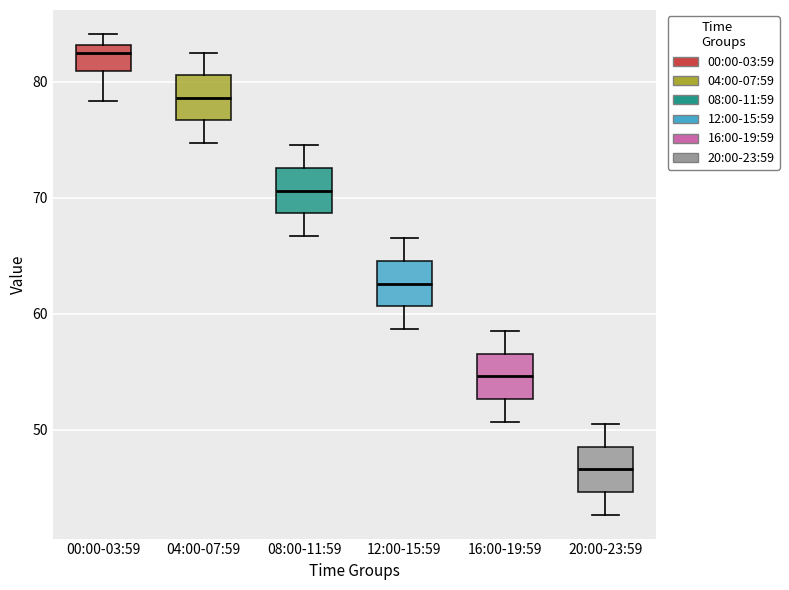

Reading left to right, read every box against the y-axis: the position of its median line, the range the box covers, and the ends of its whiskers. The values are not printed on the chart, so give them approximately, as read against the axis.

00:00-03:59: median 83 (just below the box's upper edge), box 81 to 83, whiskers 78 to 84
04:00-07:59: median 79, box 77 to 81, whiskers 75 to 83
08:00-11:59: median 71, box 69 to 73, whiskers 67 to 75
12:00-15:59: median 63, box 61 to 65, whiskers 59 to 67
16:00-19:59: median 55, box 53 to 57, whiskers 51 to 59
20:00-23:59: median 47, box 45 to 49, whiskers 43 to 51